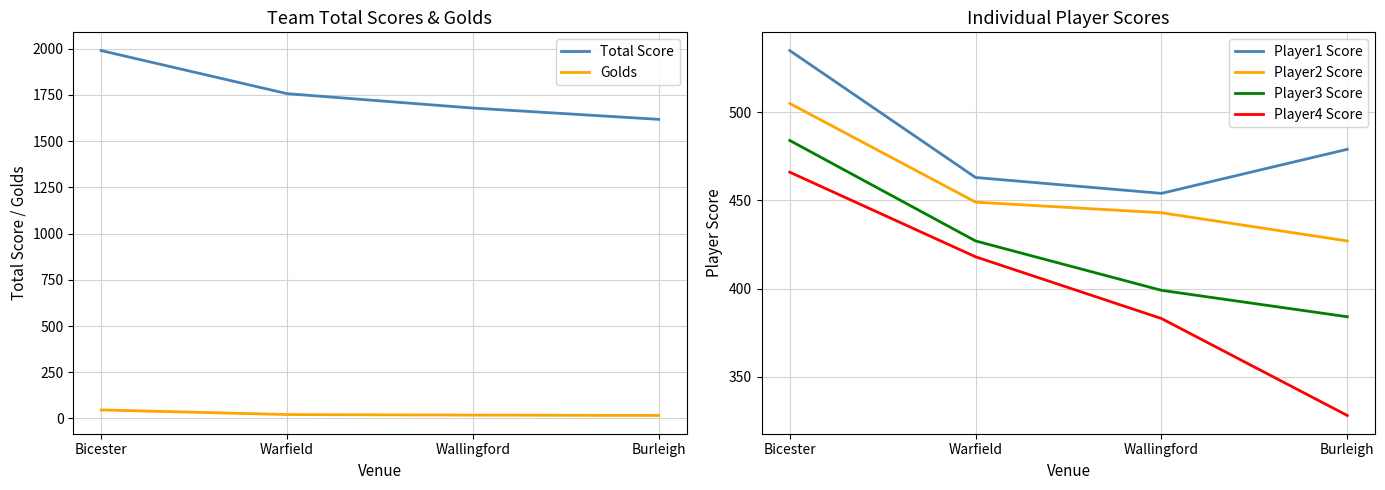

What is the value of the Player3 Score point at the 3rd from the left?

399